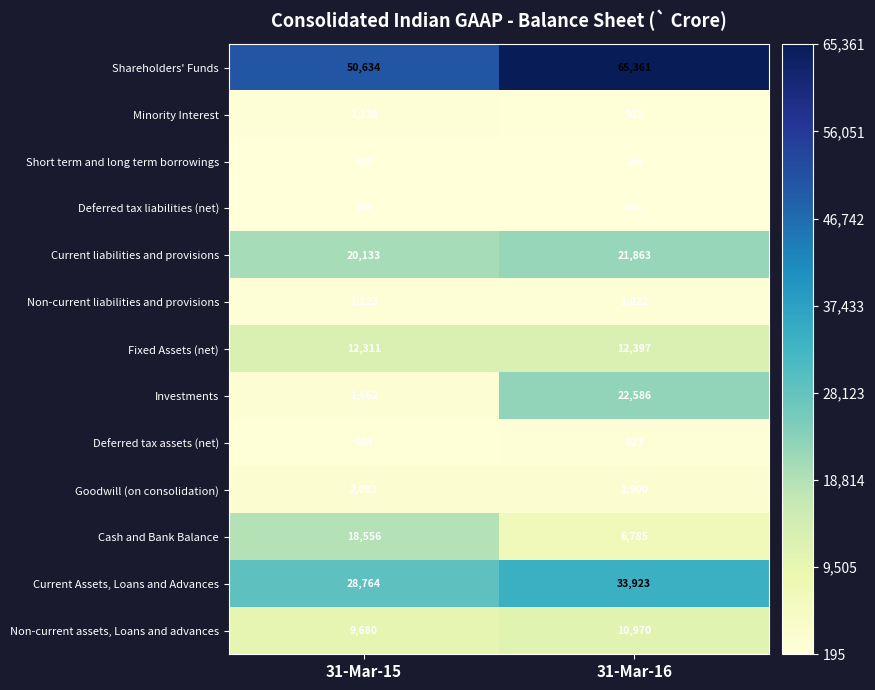

The Fixed Assets (net) series shows 12397 at 31-Mar-16. True or false?

True